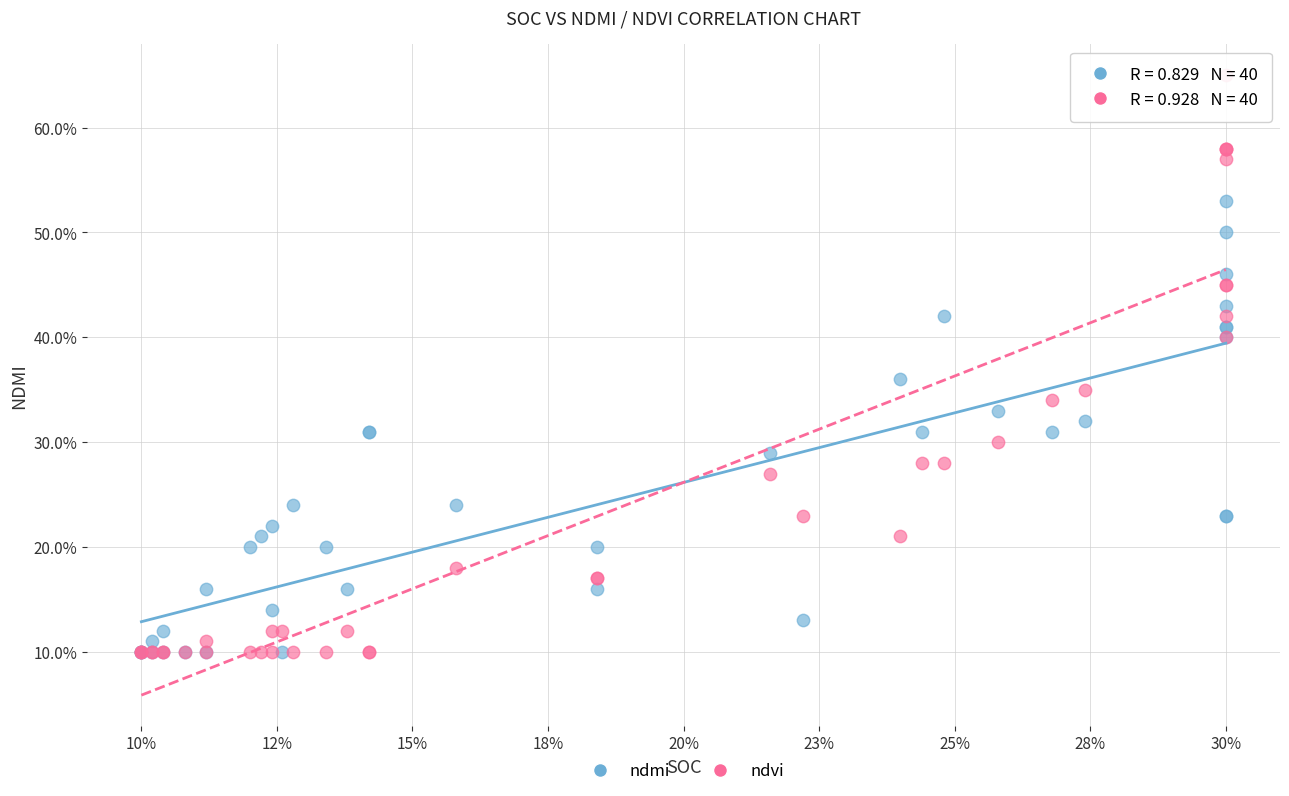

Which series has the widest spread of Y values?

ndvi